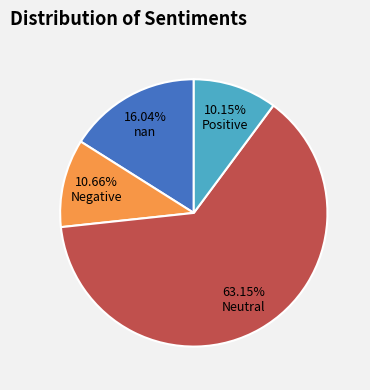

Is there a majority slice in this chart?

Yes